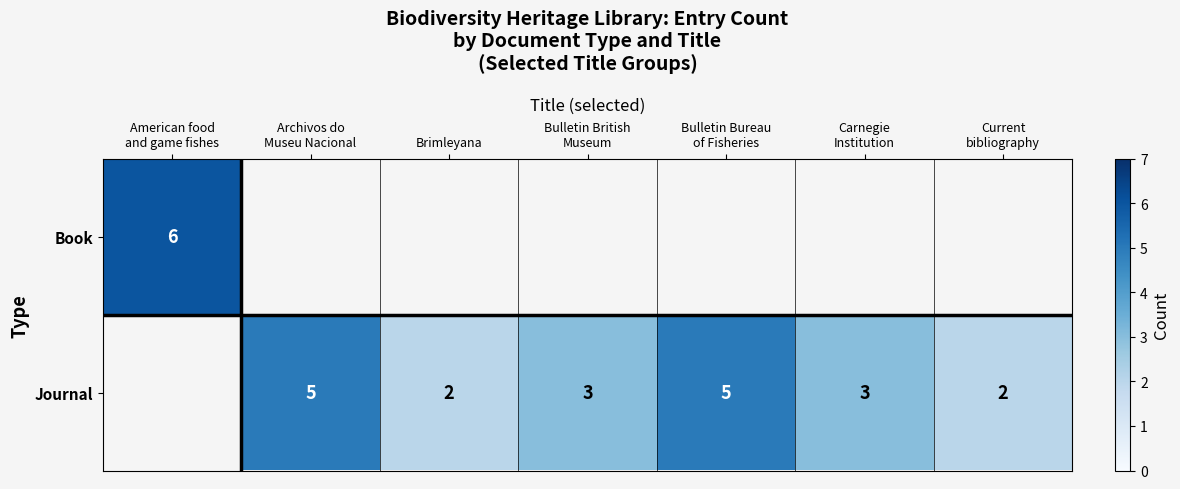

Between Bulletin British
Museum and Carnegie
Institution, which is larger?

Carnegie
Institution